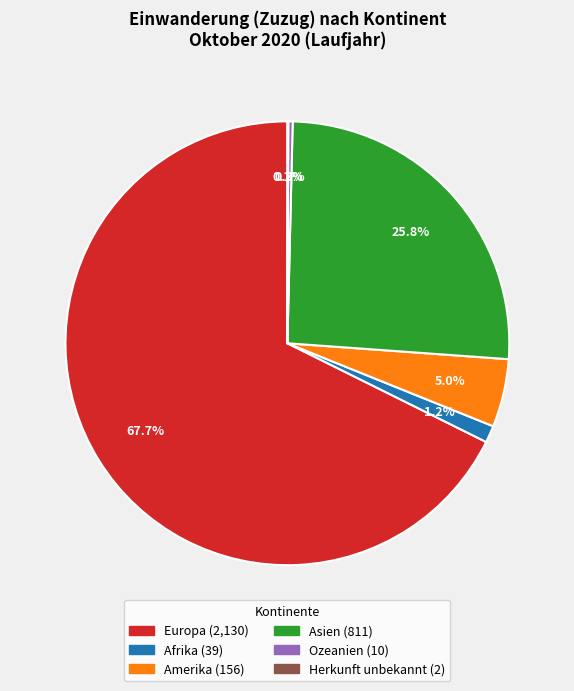

True or false: Afrika accounts for 1% of the total.

True